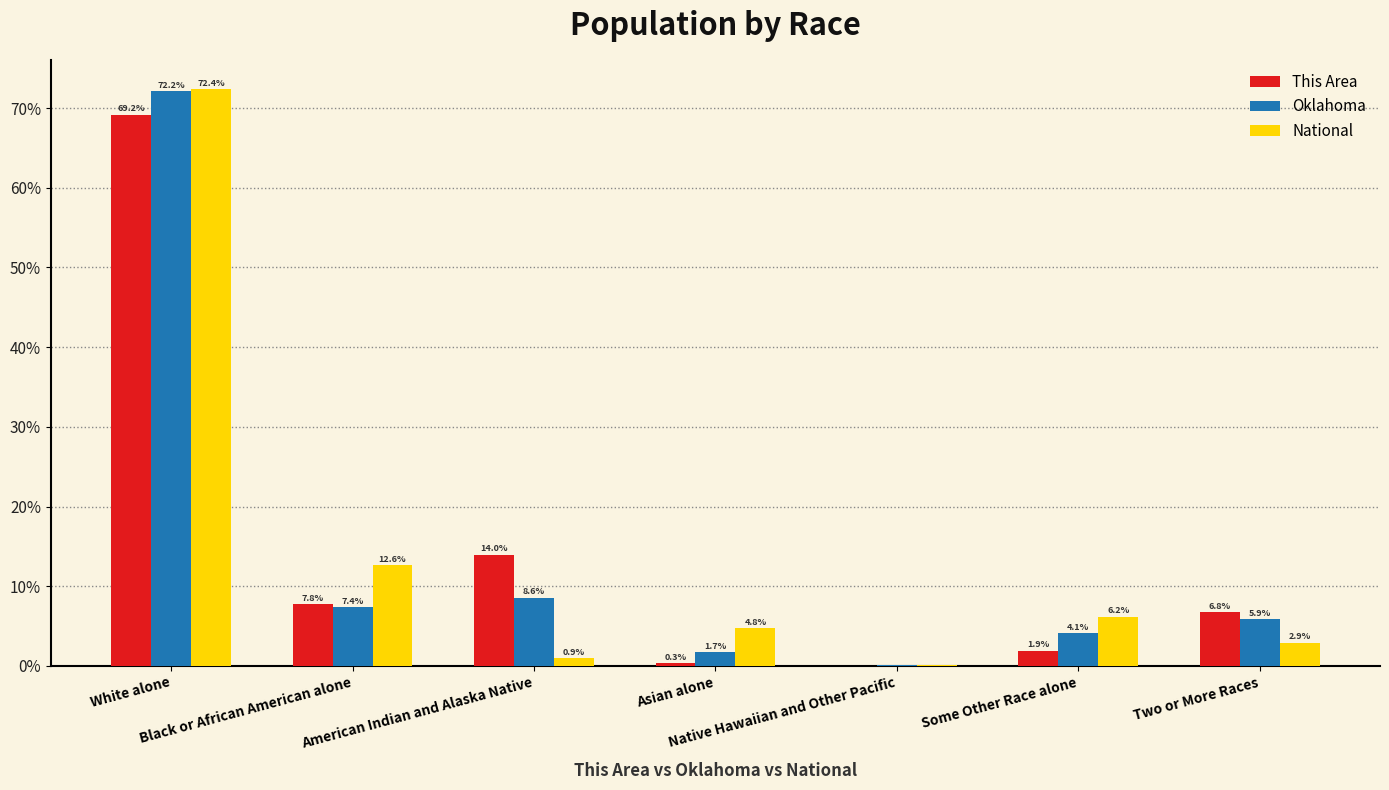

What is the maximum value for This Area?

69.2